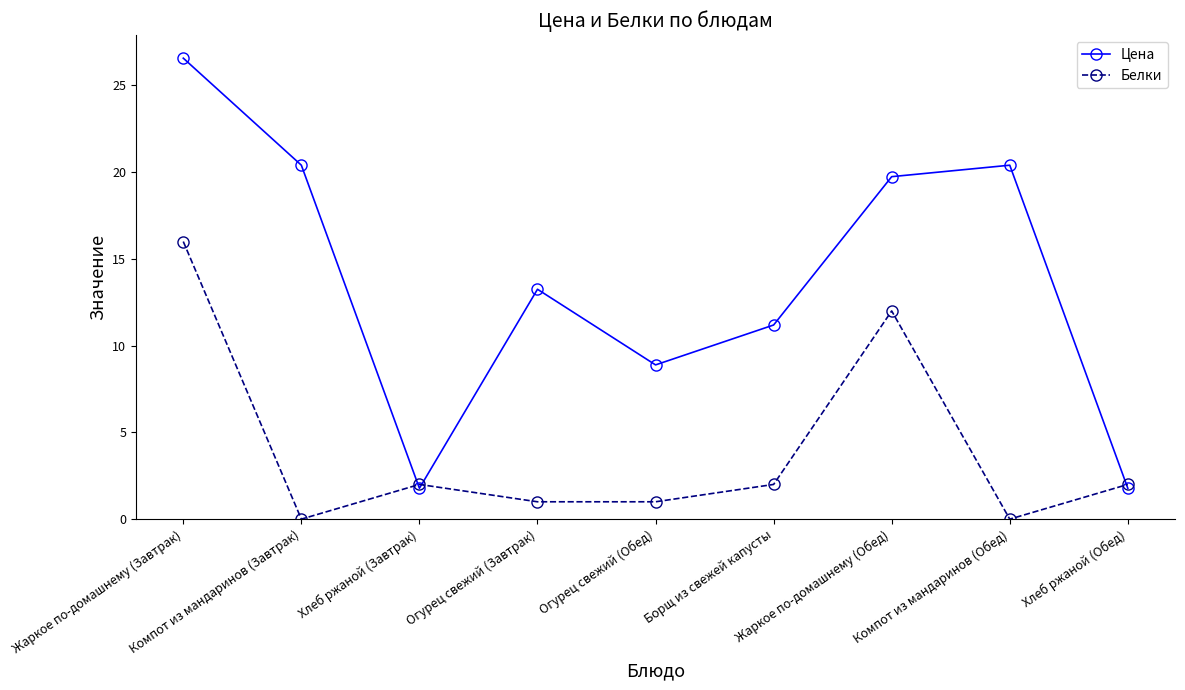

Which series has the largest range (max minus min)?

Цена